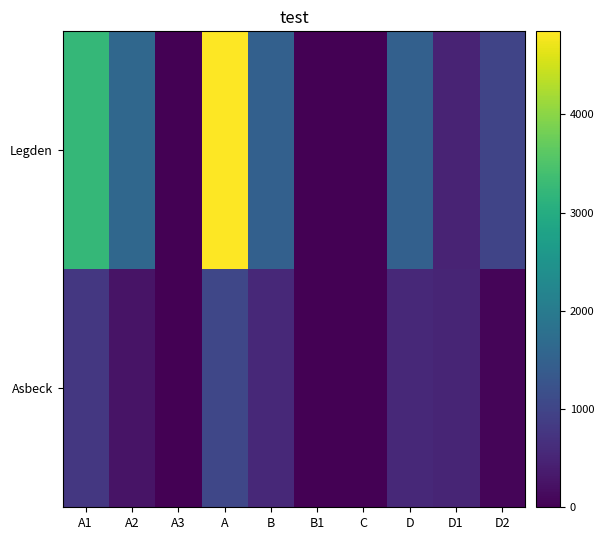

At how many categories does at least one series exceed 4010?

1